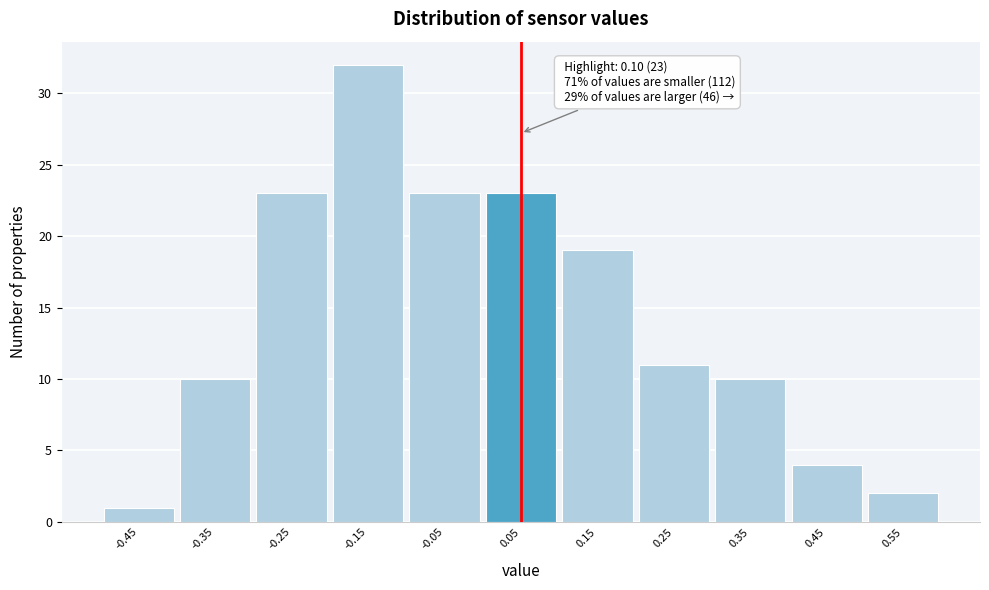

Reading left to right, what are all the values shown in this chart?

-0.45=1	-0.35=10	-0.25=23	-0.15=32	-0.05=23	0.05=23	0.15=19	0.25=11	0.35=10	0.45=4	0.55=2